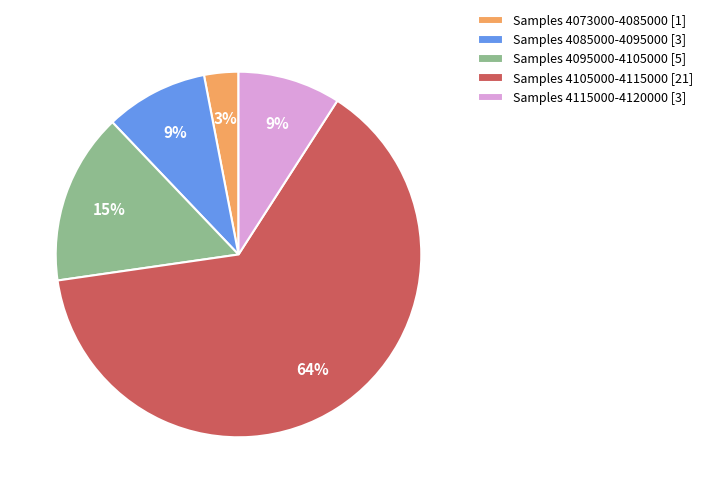

Does any single category account for the majority?

Yes